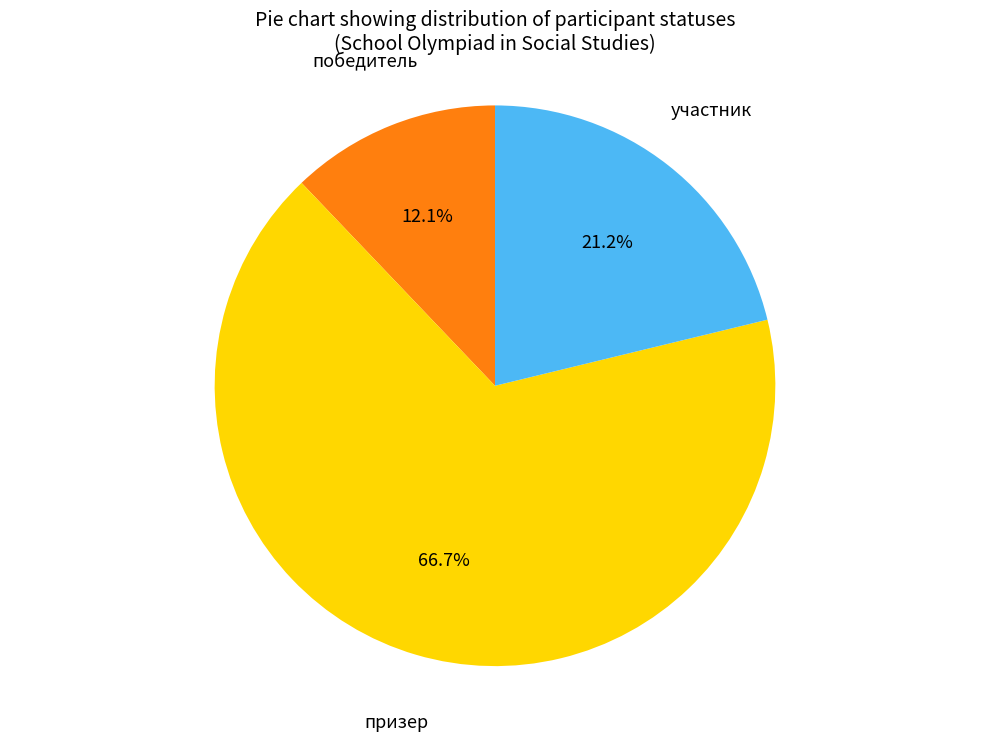

Is there any slice that represents more than half of the pie?

Yes